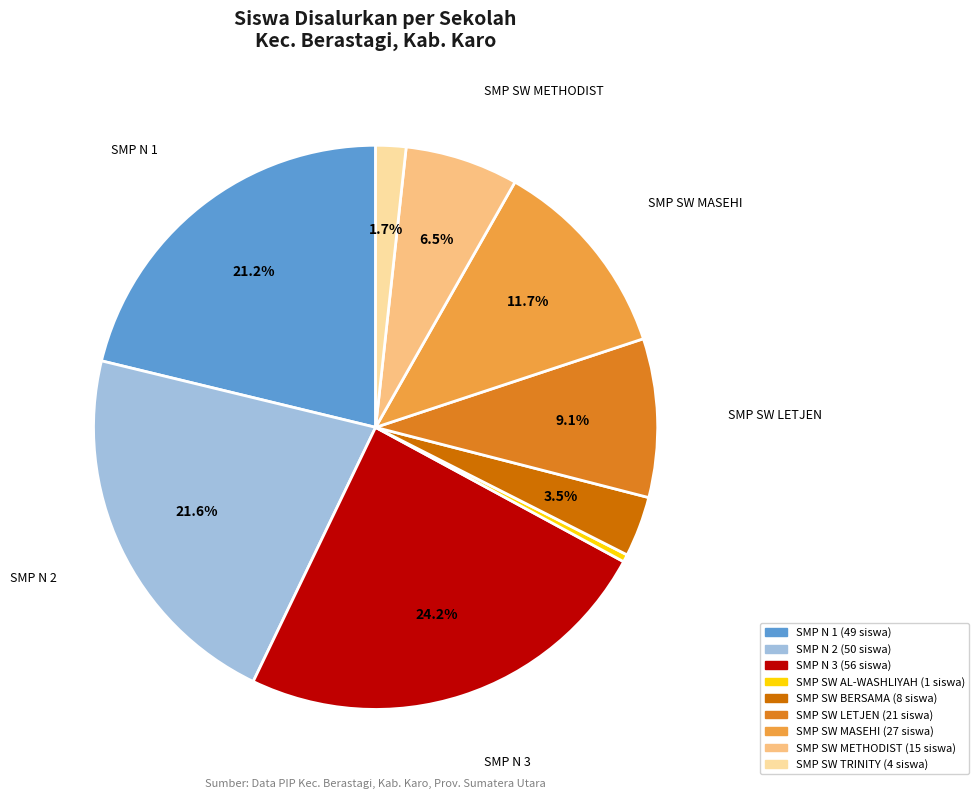

Is there a majority slice in this chart?

No